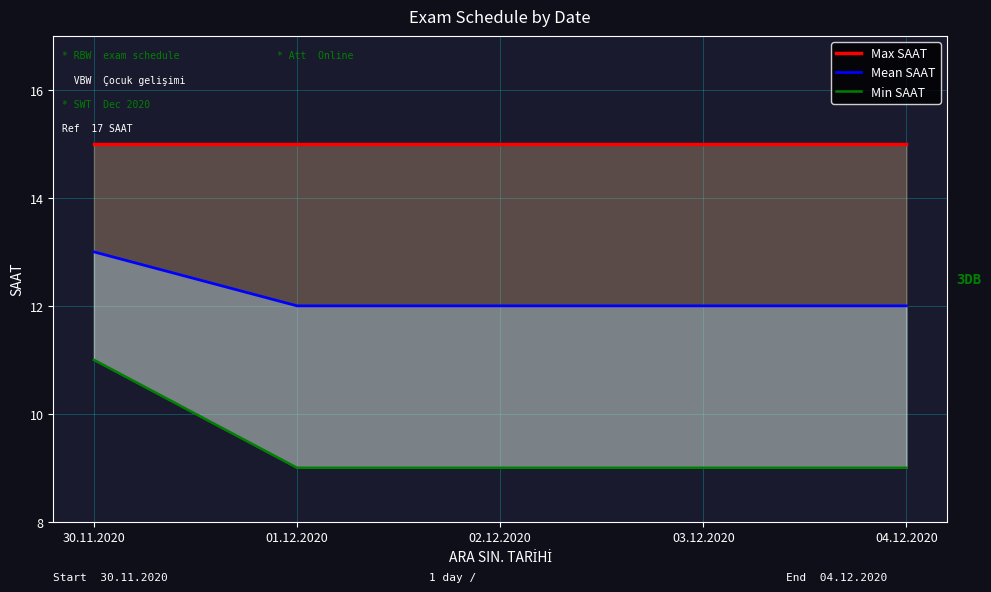

What is the value of the Mean SAAT point at the 2nd from the left?

12